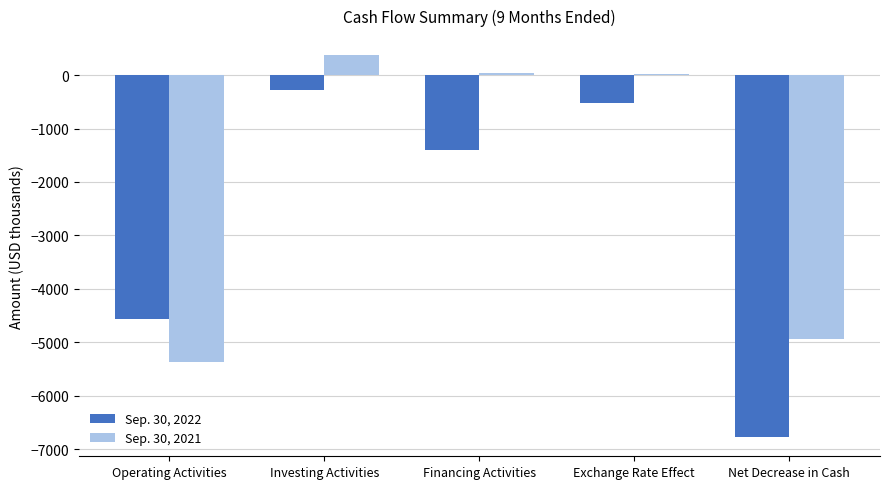

At which category is the sum across all series the highest?

Investing Activities